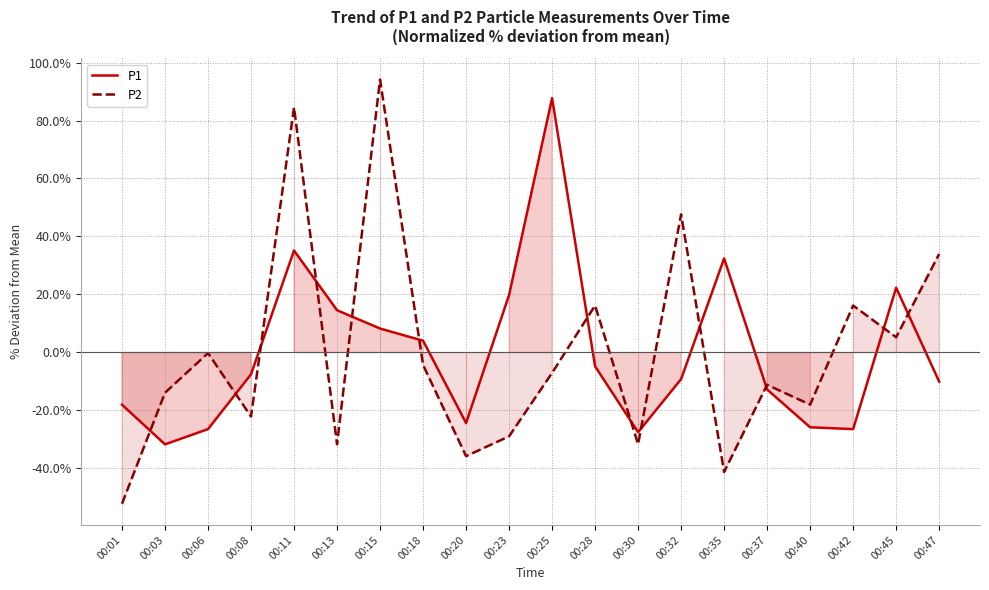

Between 00:13 and 00:28, which is larger?

00:13